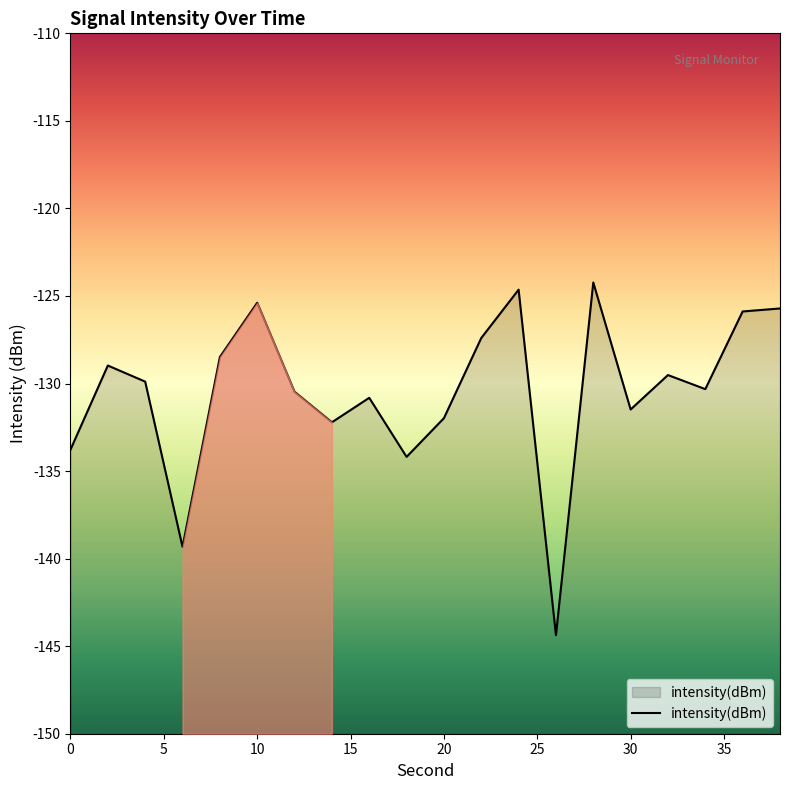

What is the sum of all values?

-2609.1